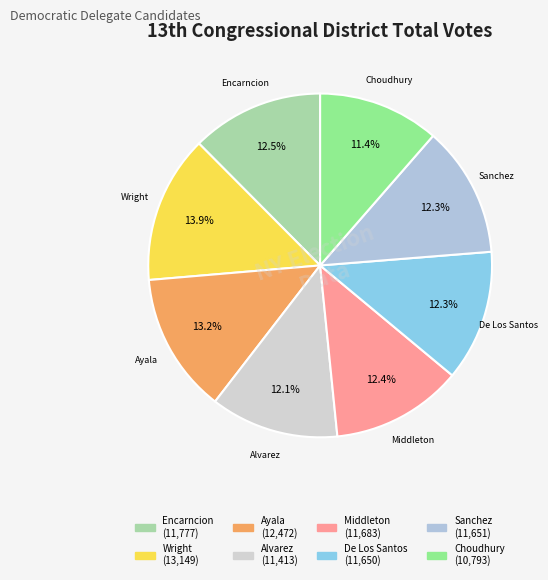

Does any single category account for the majority?

No